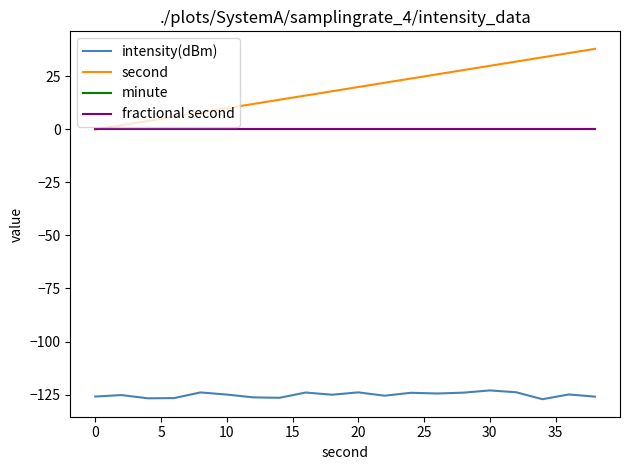

Reading right to left, list all the values displayed in this chart.

intensity(dBm): -126.0	-125.0	-127.2	-123.9	-123.1	-124.1	-124.5	-124.2	-125.5	-124.0	-125.1	-124.1	-126.5	-126.3	-125.0	-124.0	-126.7	-126.8	-125.3	-125.9
second: 38.0	36.0	34.0	32.0	30.0	28.0	26.0	24.0	22.0	20.0	18.0	16.0	14.0	12.0	10.0	8.0	6.0	4.0	2.0	0.0
minute: 0.0	0.0	0.0	0.0	0.0	0.0	0.0	0.0	0.0	0.0	0.0	0.0	0.0	0.0	0.0	0.0	0.0	0.0	0.0	0.0
fractional second: 0.0	0.0	0.0	0.0	0.0	0.0	0.0	0.0	0.0	0.0	0.0	0.0	0.0	0.0	0.0	0.0	0.0	0.0	0.0	0.0